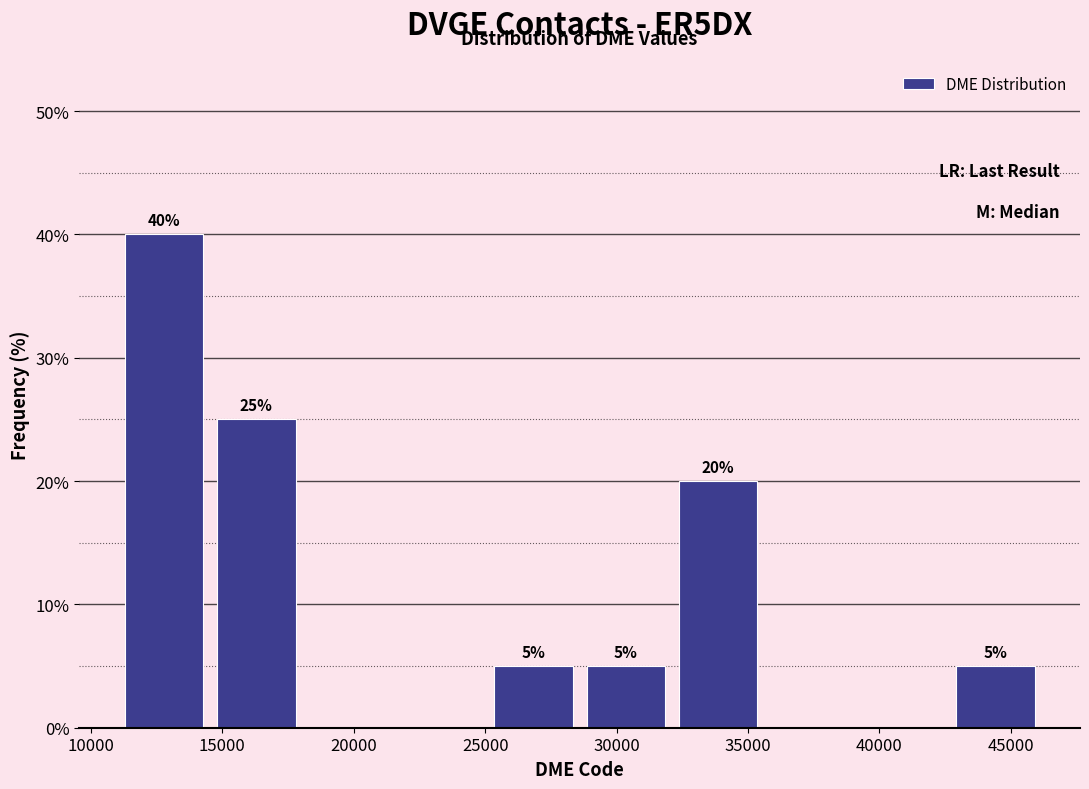

Over which range of the x-axis is the bar tallest?

11000 to 14500